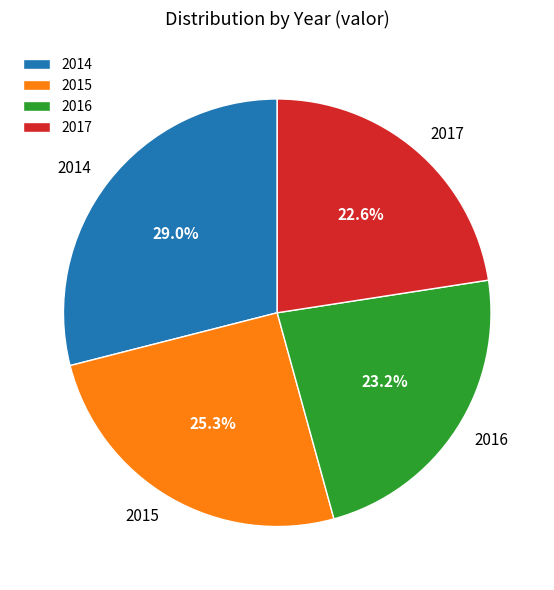

What is the ratio of the value at 2015 to the value at 2016?

1.1